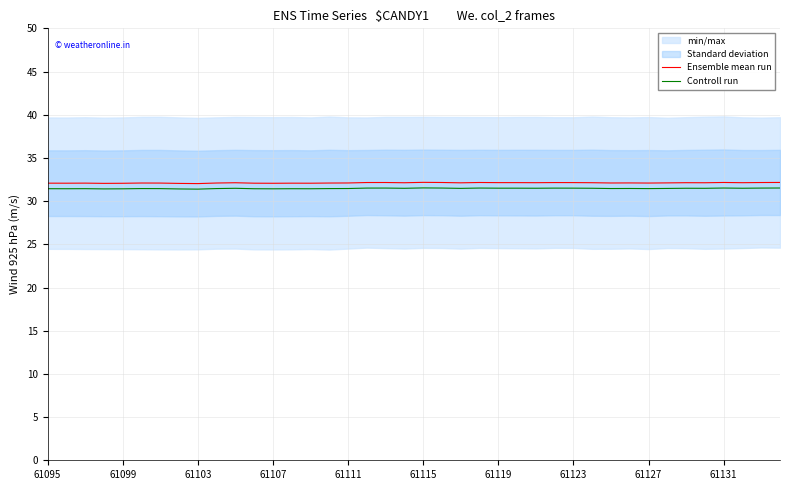

Count the Ensemble mean run values in the range 32 to 33.

40